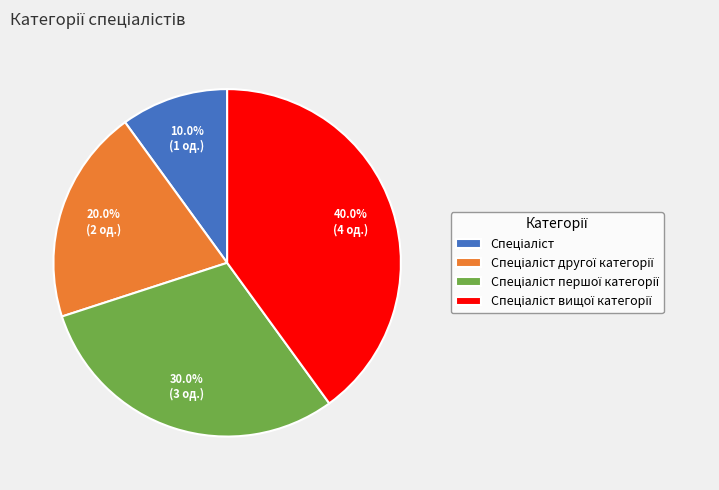

Is there any slice that represents more than half of the pie?

No